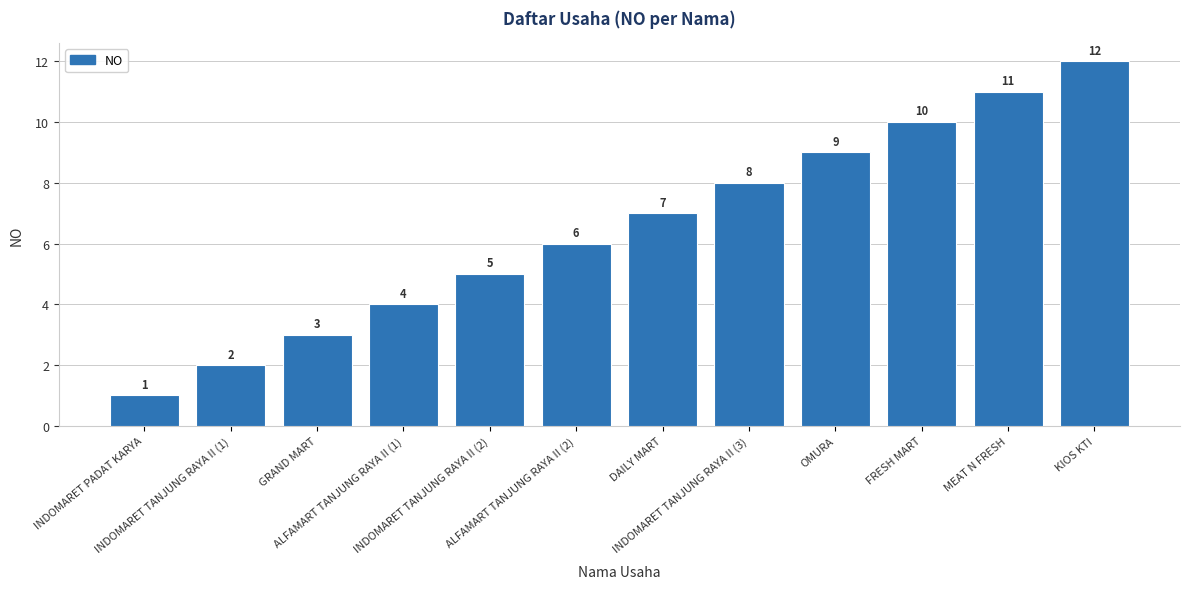

How many values are below 7?

6